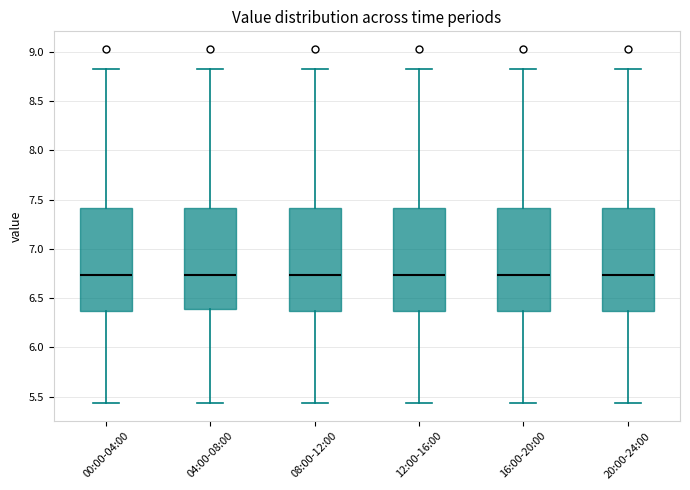

Reading left to right, transcribe this box plot: for each box, give where its median line is, the range the box spans, and where its two whiskers end, as read against the y-axis. The values are not printed on the chart, so give them approximately, as read against the axis.

00:00-04:00: median 6.75, box 6.35 to 7.40, whiskers 5.45 to 8.85
04:00-08:00: median 6.75, box 6.40 to 7.40, whiskers 5.45 to 8.85
08:00-12:00: median 6.75, box 6.35 to 7.40, whiskers 5.45 to 8.85
12:00-16:00: median 6.75, box 6.35 to 7.40, whiskers 5.45 to 8.85
16:00-20:00: median 6.75, box 6.35 to 7.40, whiskers 5.45 to 8.85
20:00-24:00: median 6.75, box 6.35 to 7.40, whiskers 5.45 to 8.85